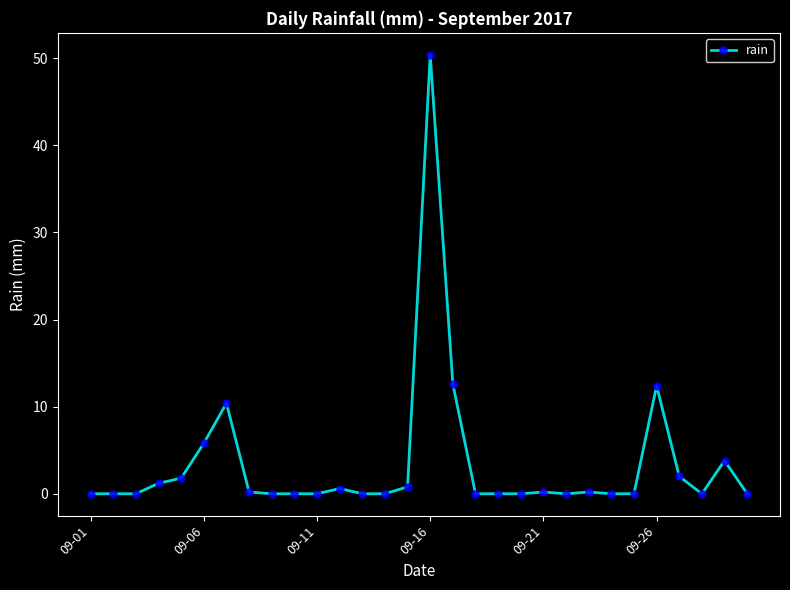

What is the difference between the second highest and minimum values?

12.6